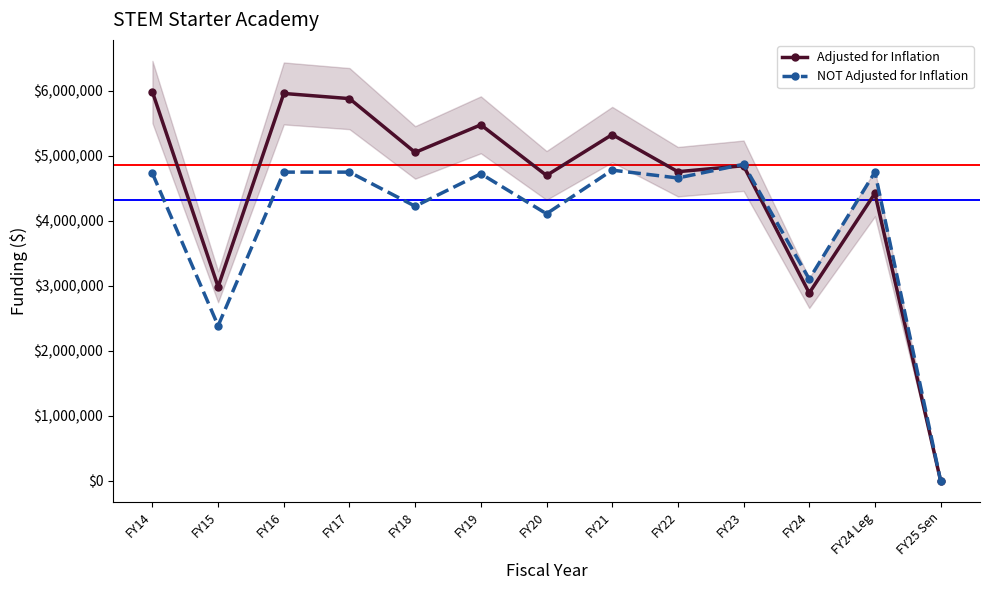

How many interior local valleys does the NOT Adjusted for Inflation series have?

5